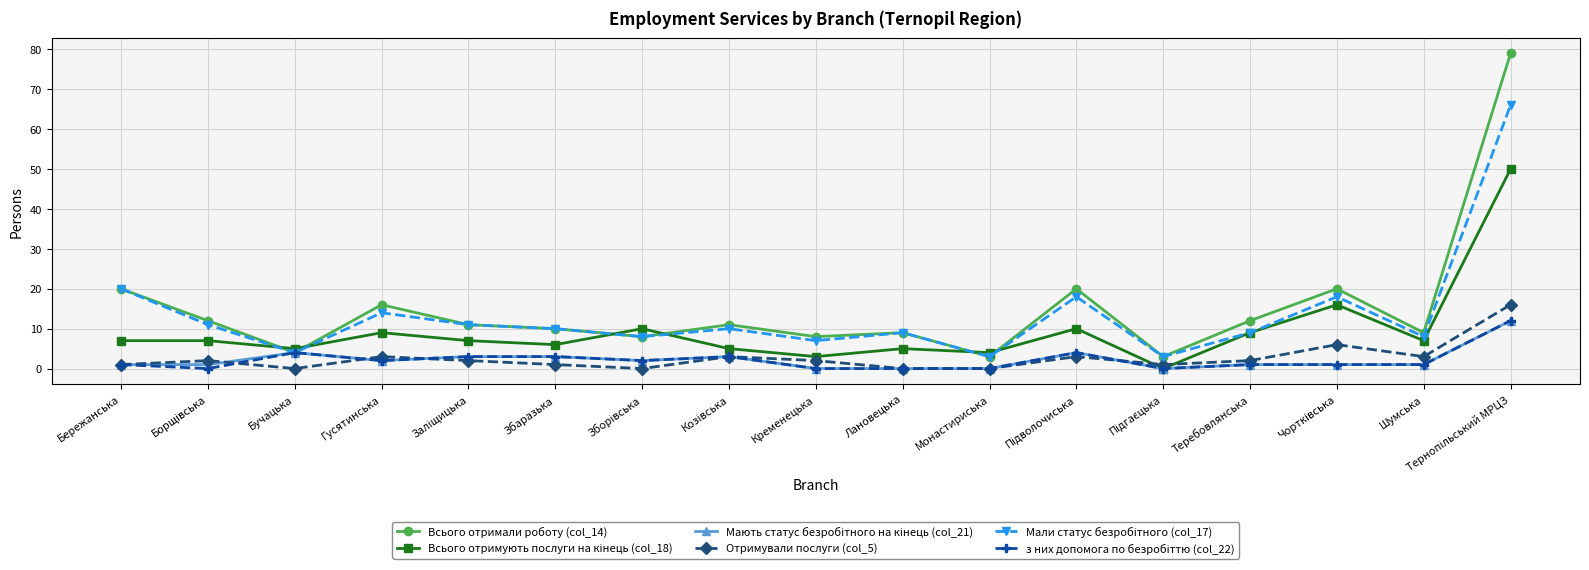

What is the label of the 6th point from the left?

Збаразька